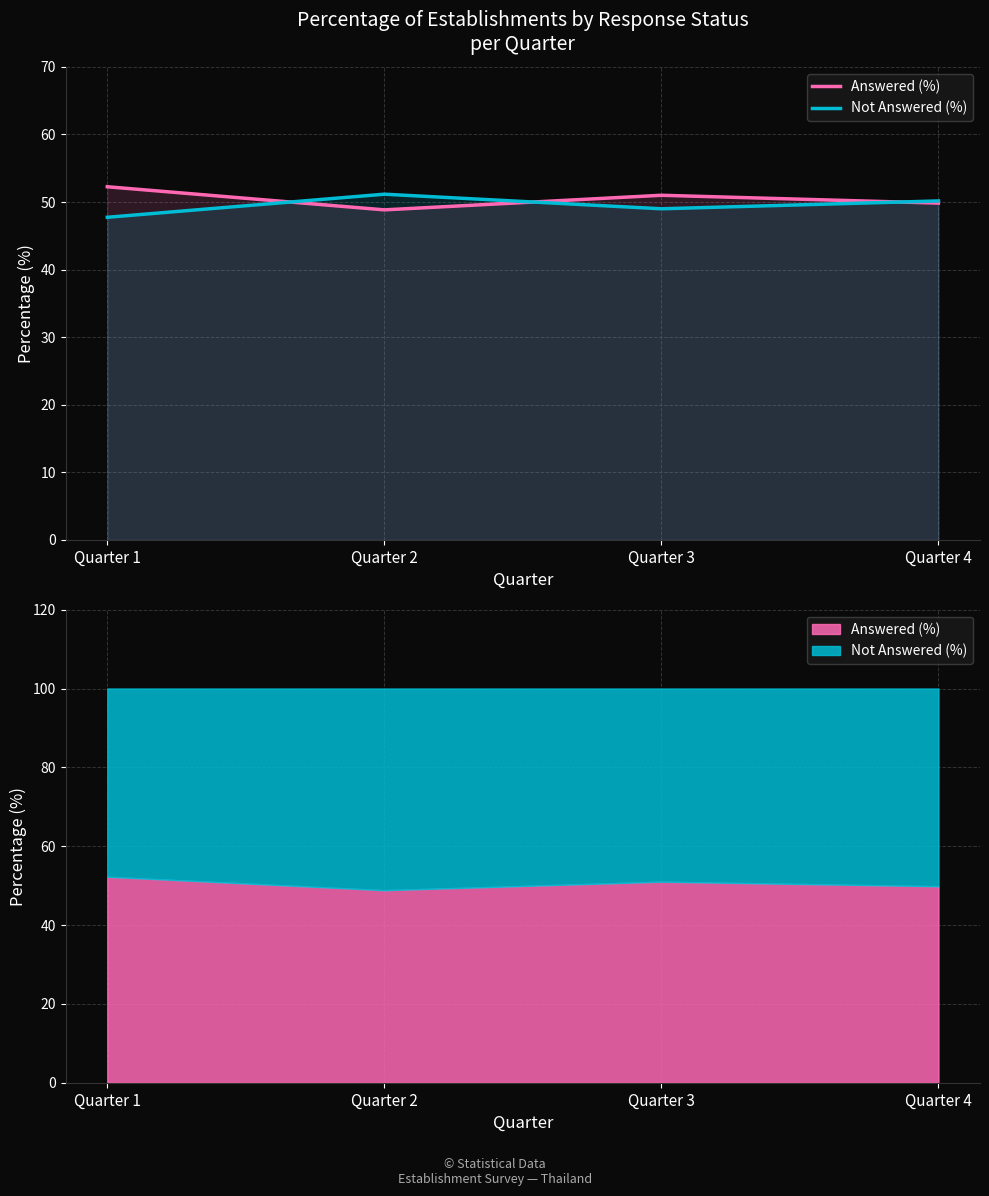

Reading left to right, list all the values displayed in this chart.

Answered (%): Quarter 1=52.3	Quarter 2=48.8	Quarter 3=51.0	Quarter 4=49.8
Not Answered (%): Quarter 1=47.7	Quarter 2=51.2	Quarter 3=49.0	Quarter 4=50.2